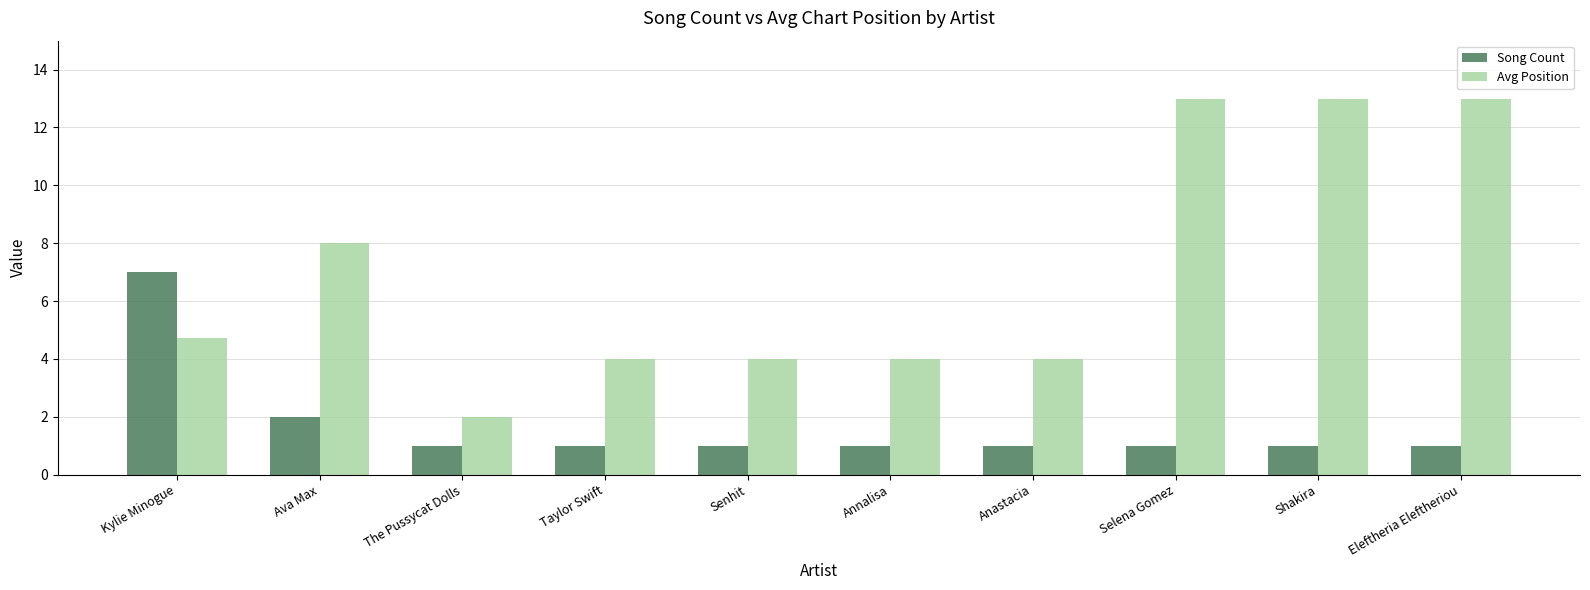

Reading left to right, list all the values displayed in this chart.

Song Count: 7.0	2.0	1.0	1.0	1.0	1.0	1.0	1.0	1.0	1.0
Avg Position: 4.7	8.0	2.0	4.0	4.0	4.0	4.0	13.0	13.0	13.0